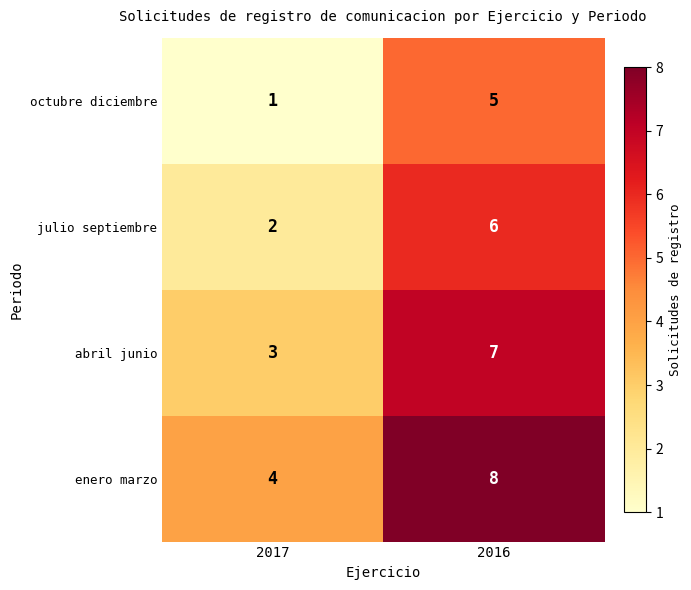

What is the average value of the octubre diciembre series?

3